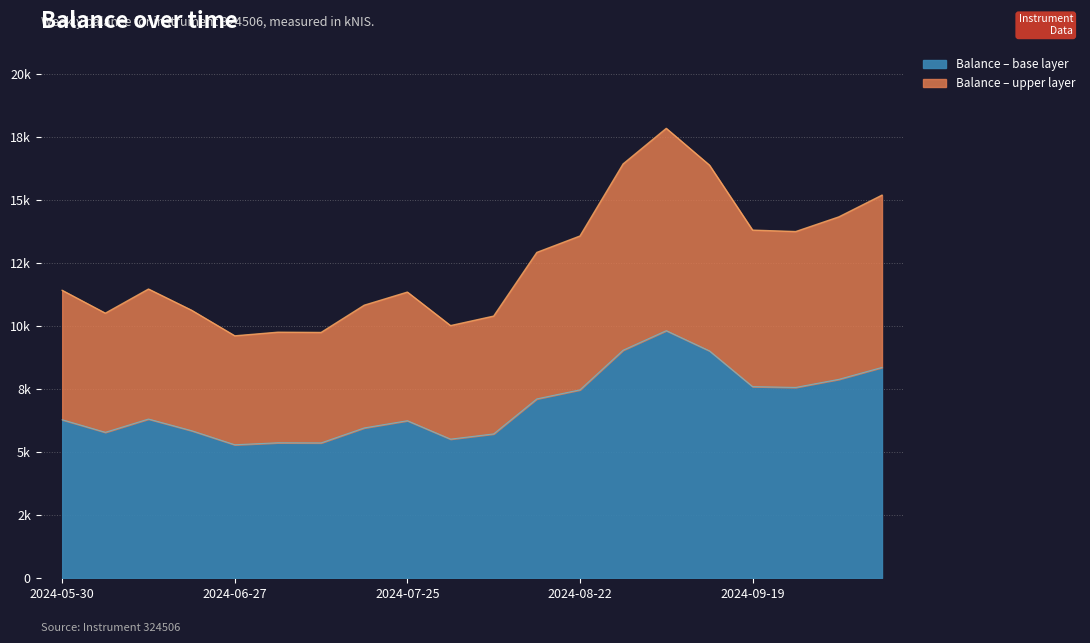

How many data points are above 6304?

10